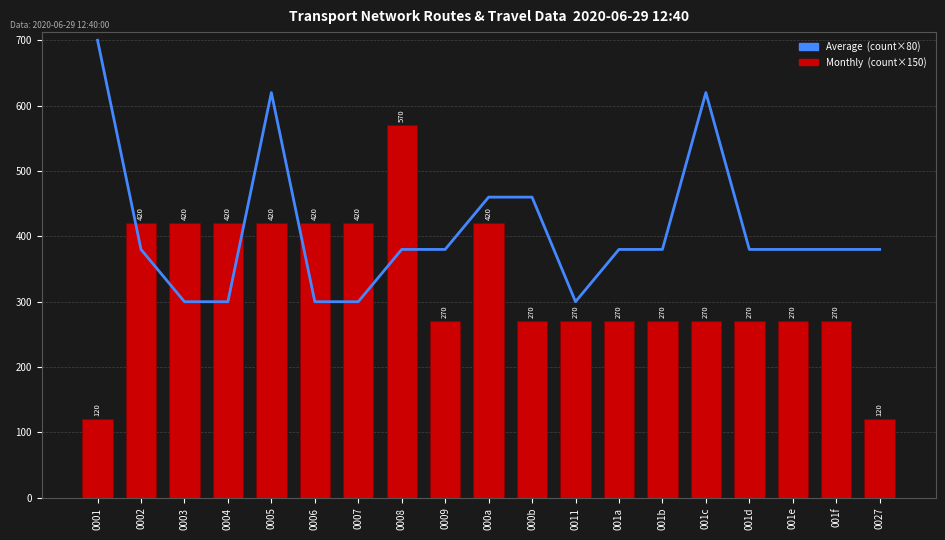

What position from the left is 0002?

2